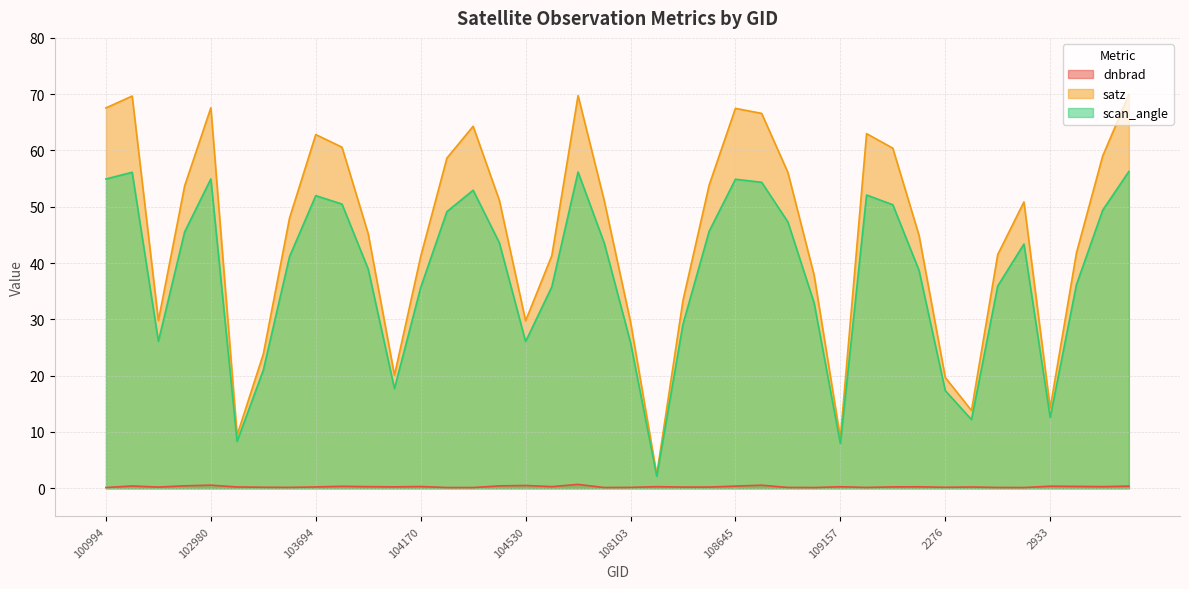

Reading left to right, transcribe all the data shown in this chart.

dnbrad: 0.1	0.4	0.2	0.4	0.5	0.2	0.2	0.2	0.2	0.3	0.3	0.3	0.3	0.1	0.1	0.4	0.5	0.3	0.7	0.1	0.2	0.3	0.2	0.2	0.4	0.5	0.1	0.1	0.3	0.1	0.2	0.3	0.2	0.2	0.1	0.1	0.4	0.3	0.3	0.4
satz: 67.6	69.7	29.8	53.7	67.6	9.4	23.8	48.0	62.8	60.6	45.2	20.1	41.2	58.6	64.3	51.1	29.7	41.3	69.8	51.1	29.6	2.4	33.4	53.9	67.5	66.6	56.1	37.9	9.0	63.0	60.4	44.9	19.7	13.8	41.5	50.9	14.2	41.8	59.0	69.9
scan_angle: 54.9	56.1	26.1	45.5	55.0	8.3	21.0	41.1	52.0	50.5	38.9	17.7	35.7	49.1	52.9	43.6	26.1	35.8	56.2	43.5	25.9	2.1	29.1	45.7	54.9	54.4	47.3	32.9	7.9	52.1	50.4	38.7	17.4	12.2	35.9	43.4	12.6	36.1	49.4	56.3